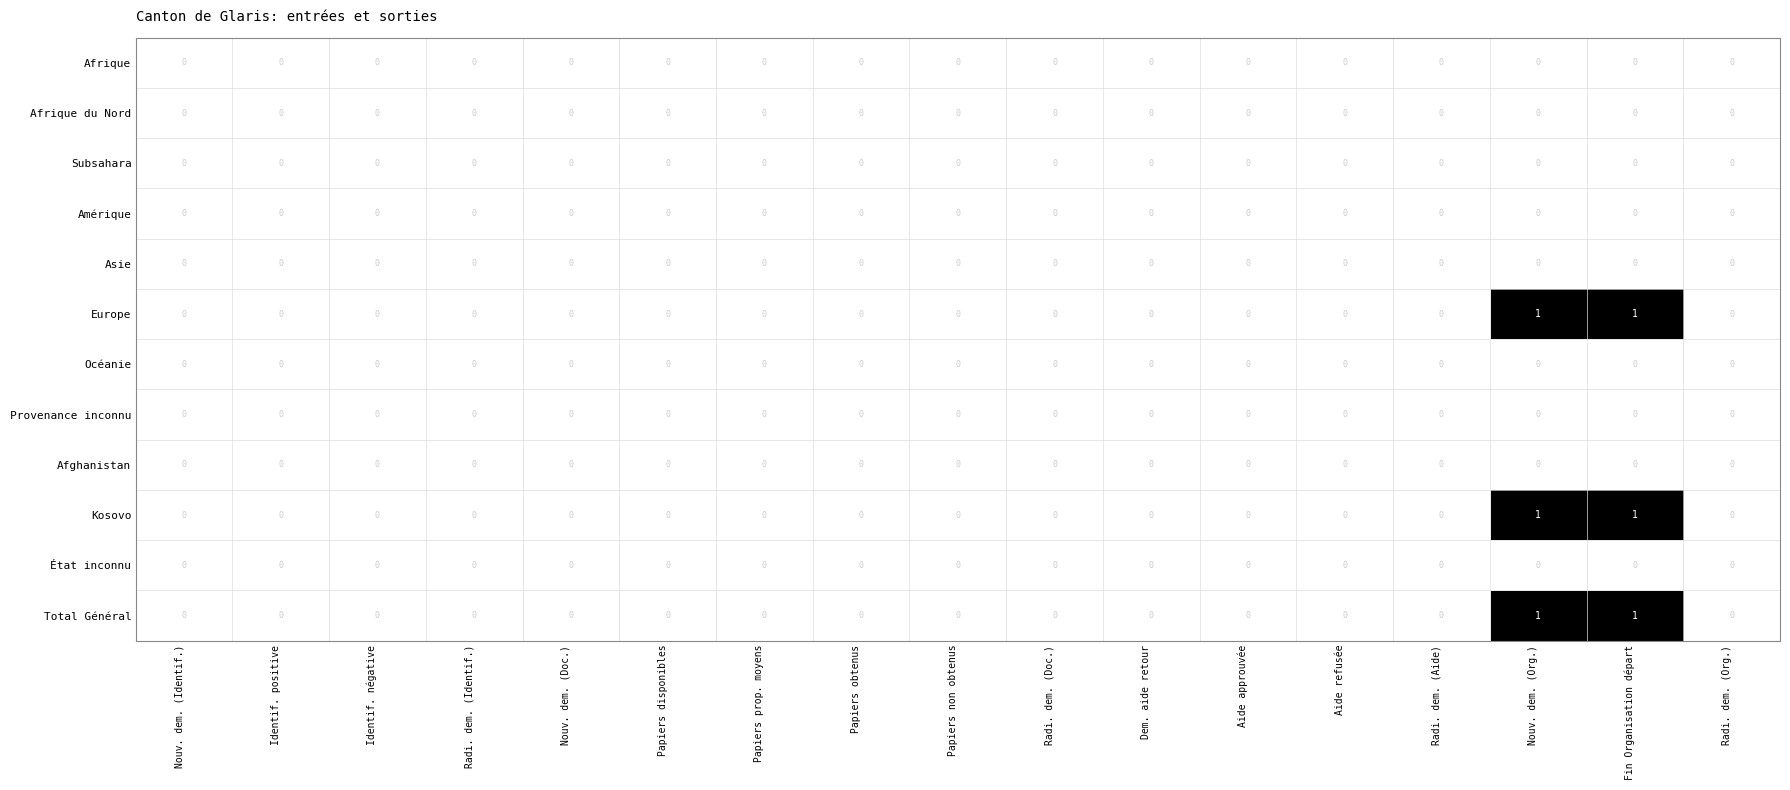

Is it true that Afghanistan equals 0 at Nouv. dem. (Identif.)?

True